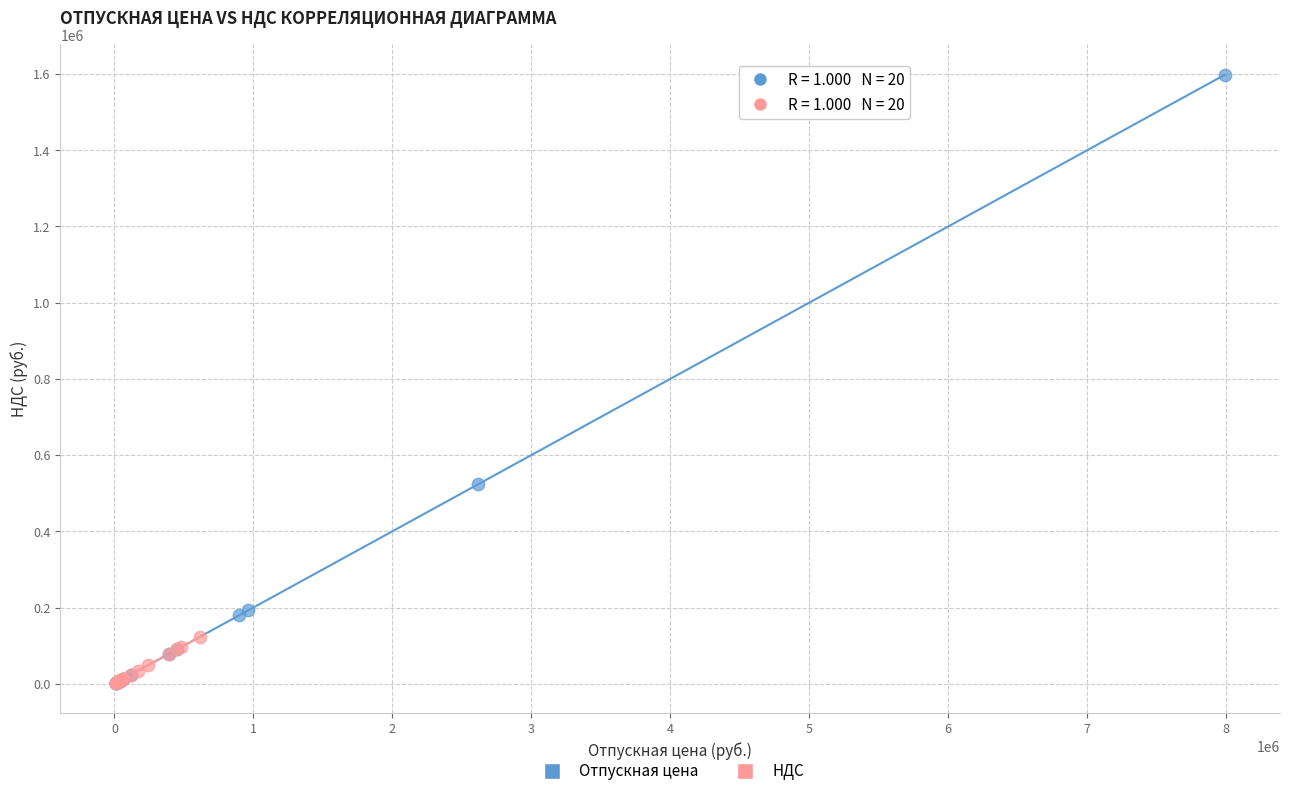

Which series has the widest spread of Y values?

Отпускная цена